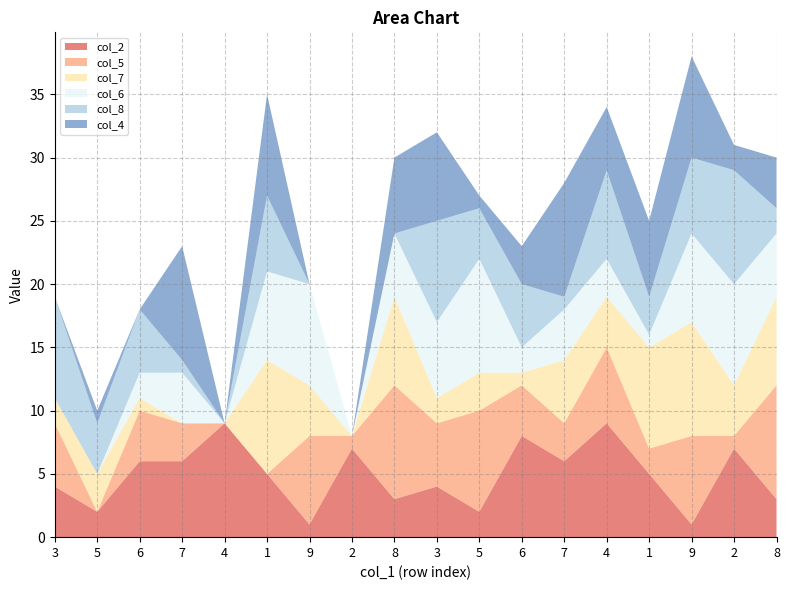

Reading left to right, extract all data points from this chart.

col_2: 3=4	5=2	6=6	7=6	4=9	1=5	9=1	2=7	8=3	3=4	5=2	6=8	7=6	4=9	1=5	9=1	2=7	8=3
col_5: 3=5	5=0	6=4	7=3	4=0	1=0	9=7	2=1	8=9	3=5	5=8	6=4	7=3	4=6	1=2	9=7	2=1	8=9
col_7: 3=2	5=3	6=1	7=0	4=0	1=9	9=4	2=0	8=7	3=2	5=3	6=1	7=5	4=4	1=8	9=9	2=4	8=7
col_6: 3=0	5=0	6=2	7=4	4=0	1=7	9=8	2=0	8=5	3=6	5=9	6=2	7=4	4=3	1=1	9=7	2=8	8=5
col_8: 3=8	5=4	6=5	7=1	4=0	1=6	9=0	2=0	8=0	3=8	5=4	6=5	7=1	4=7	1=3	9=6	2=9	8=2
col_4: 3=0	5=1	6=0	7=9	4=0	1=8	9=0	2=0	8=6	3=7	5=1	6=3	7=9	4=5	1=6	9=8	2=2	8=4